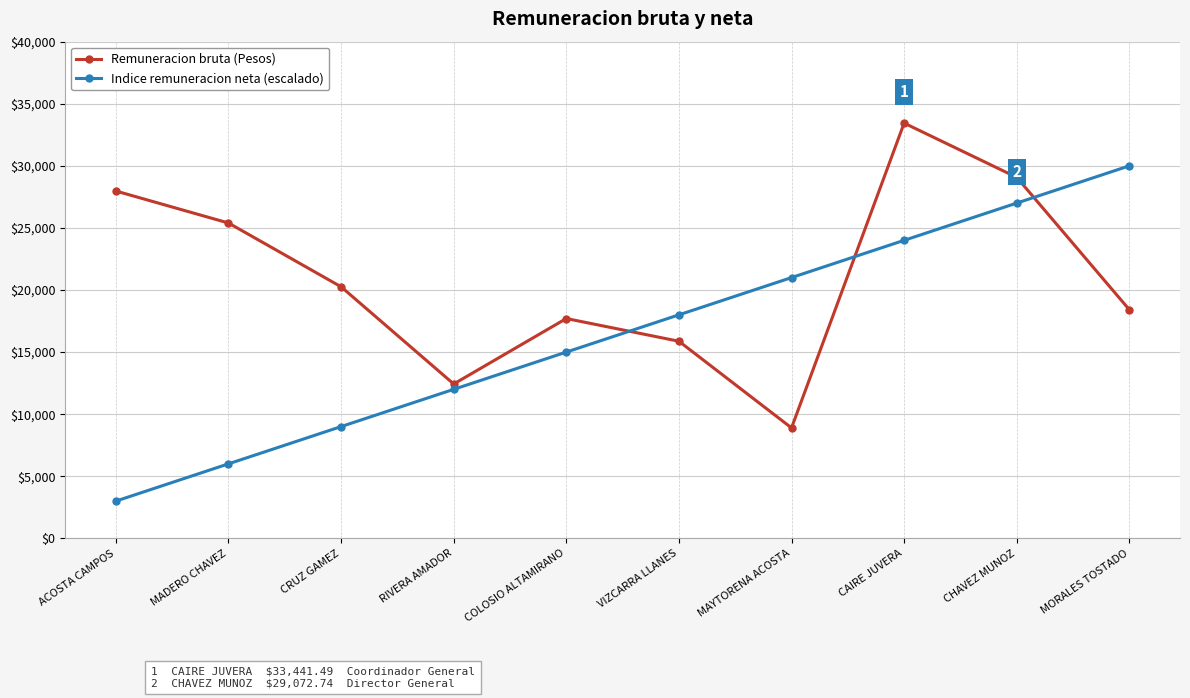

What is the difference between the Remuneracion bruta (Pesos) values at CRUZ GAMEZ and CHAVEZ MUNOZ?

8814.9